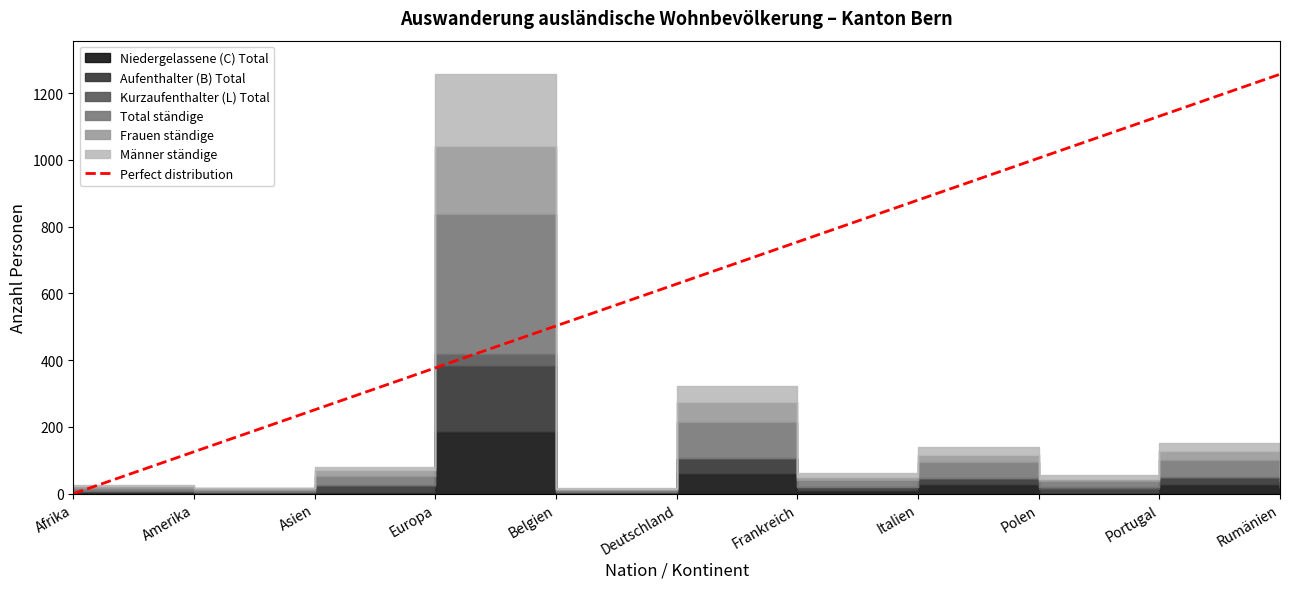

Reading right to left, transcribe all the data shown in this chart.

1257.0	1131.3	1005.6	879.9	754.2	628.5	502.8	377.1	251.4	125.7	0.0